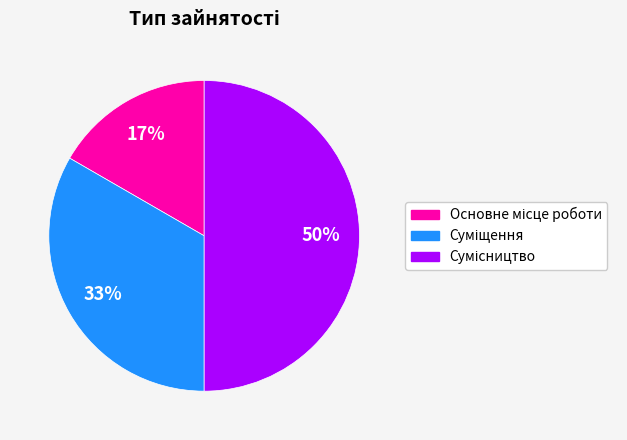

To the nearest percent, what is the difference between the largest and smallest slice percentages?

33%